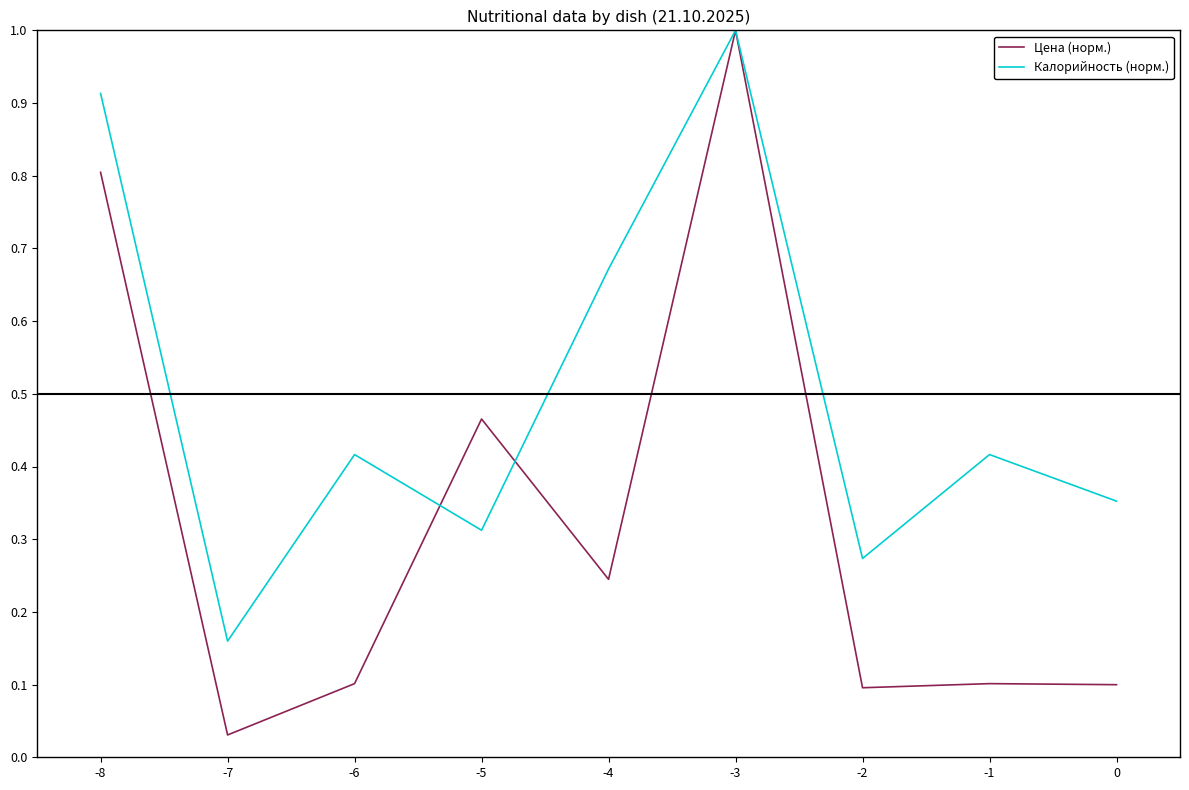

The Цена (норм.) series shows 0.1 at -4. True or false?

False